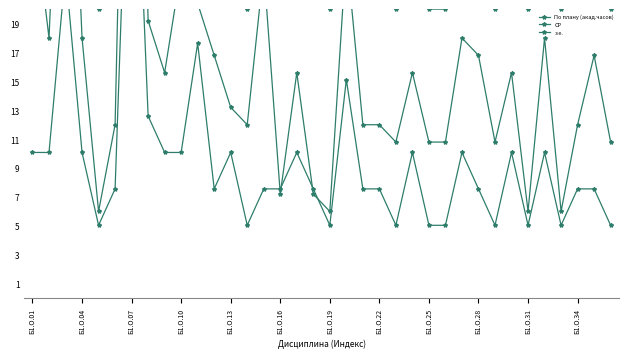

Is the value of з.е. at Б1.О.34 greater than the value of СР at 28?

Yes